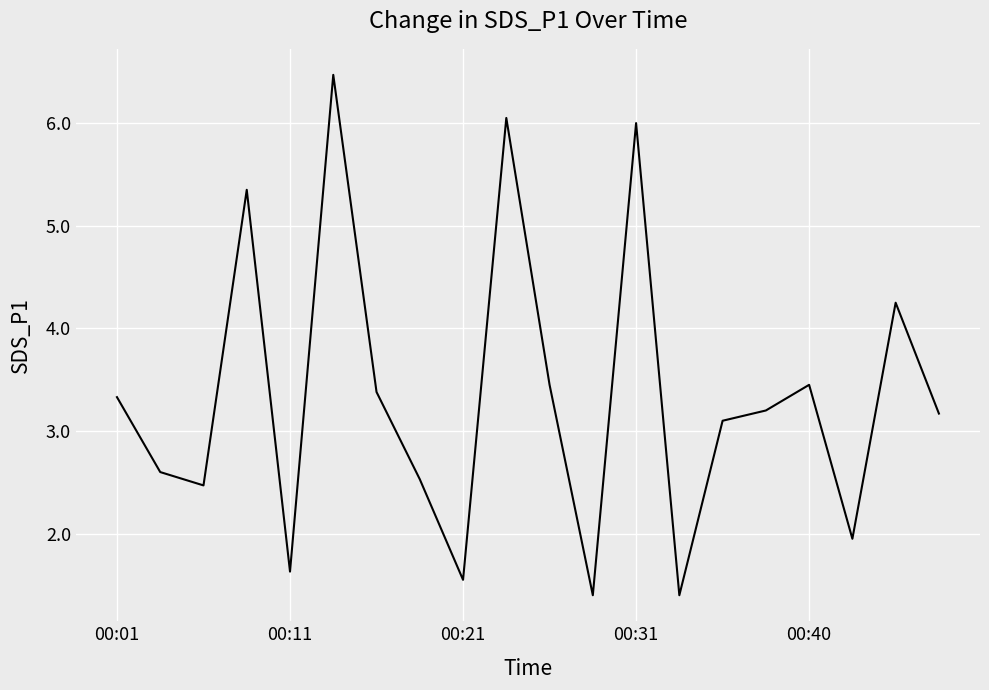

What is the minimum value shown in the chart?

1.4